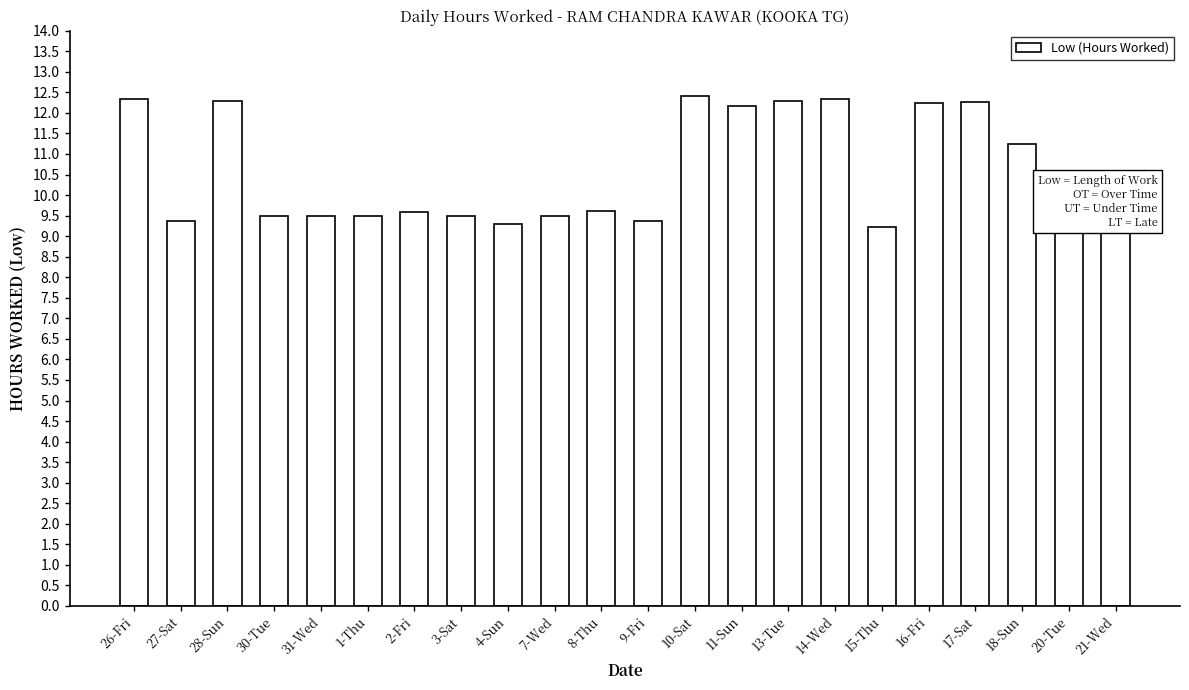

List the labels in order of value, largest first.

10-Sat, 14-Wed, 26-Fri, 13-Tue, 28-Sun, 17-Sat, 16-Fri, 11-Sun, 18-Sun, 8-Thu, 2-Fri, 31-Wed, 1-Thu, 30-Tue, 7-Wed, 3-Sat, 27-Sat, 20-Tue, 9-Fri, 4-Sun, 15-Thu, 21-Wed